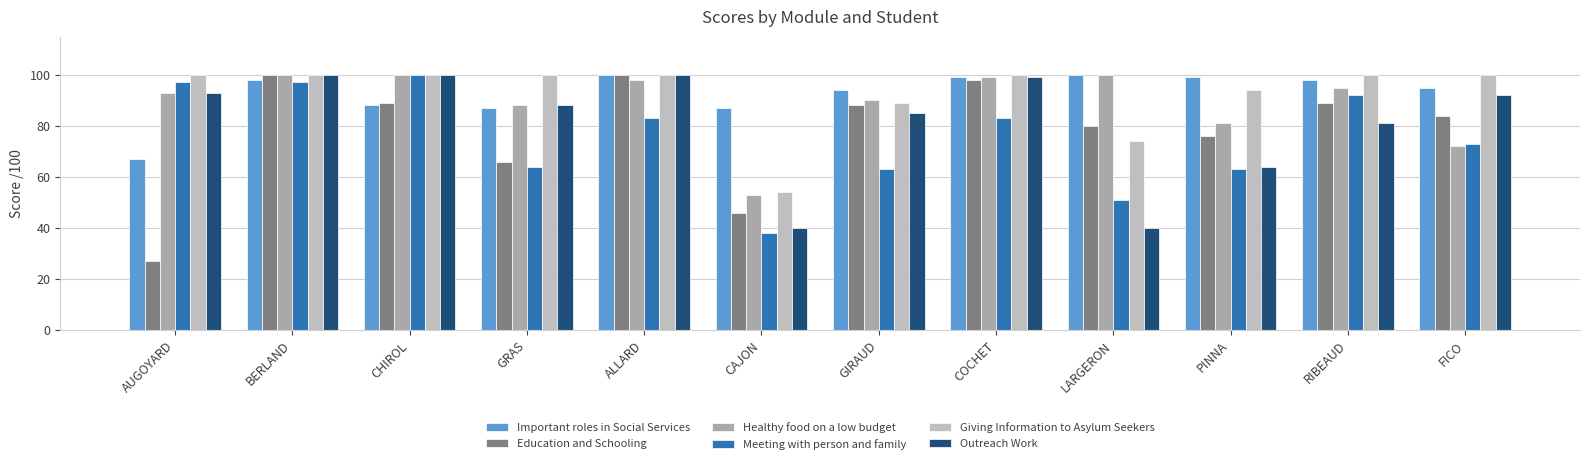

What is the sum of all Meeting with person and family values?

904